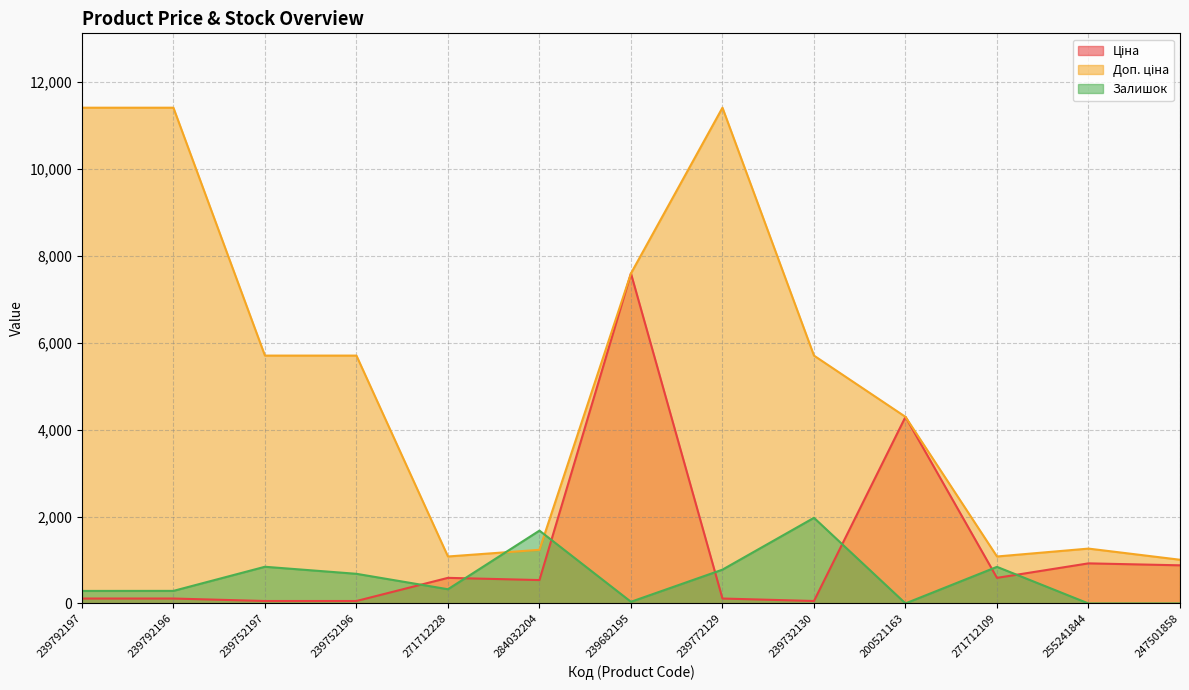

After their last crossing, which series has the higher values: Доп. ціна or Залишок?

Доп. ціна